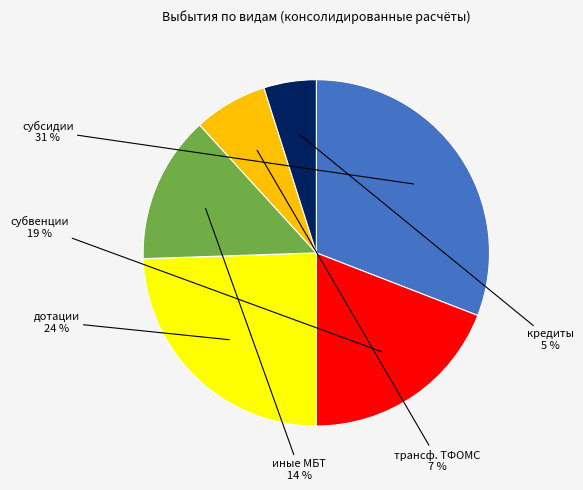

Is there a majority slice in this chart?

No